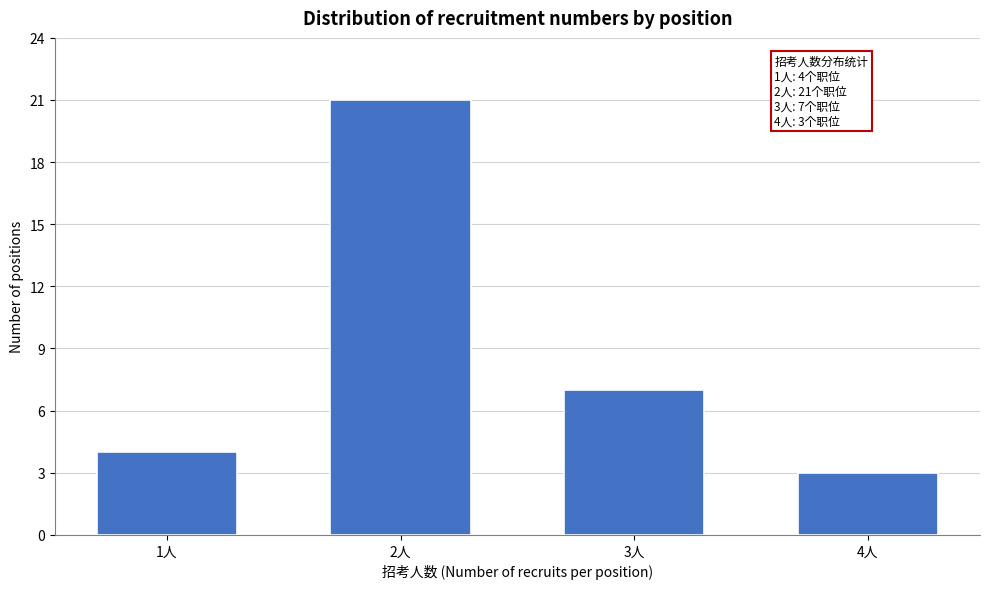

Reading left to right, extract all data points from this chart.

4	21	7	3